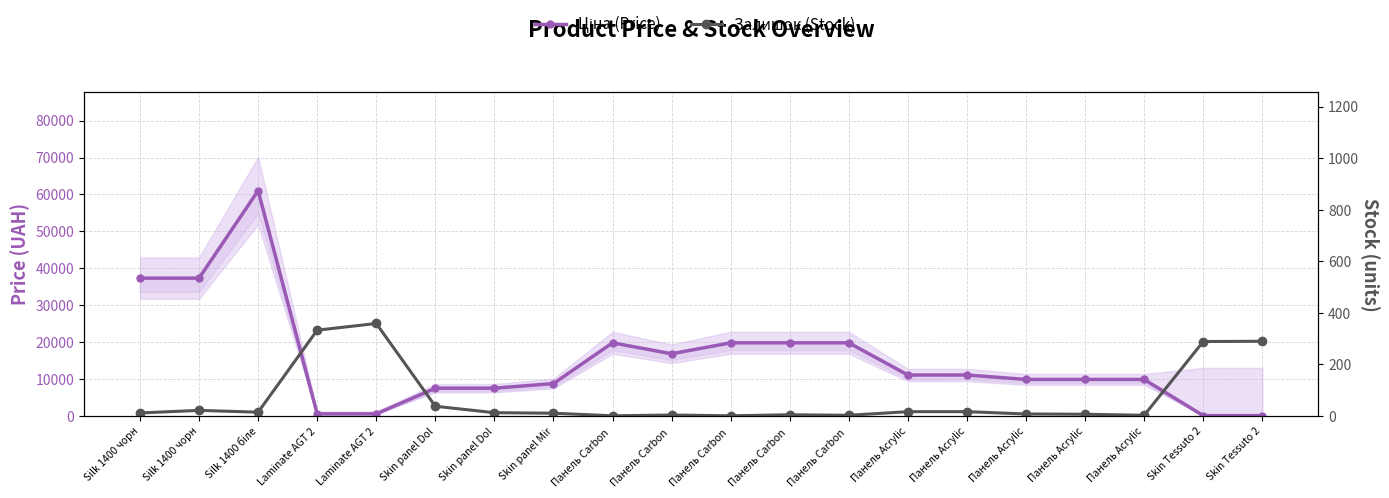

The Залишок (Stock) series shows 3.0 at Панель Acrylic. True or false?

True